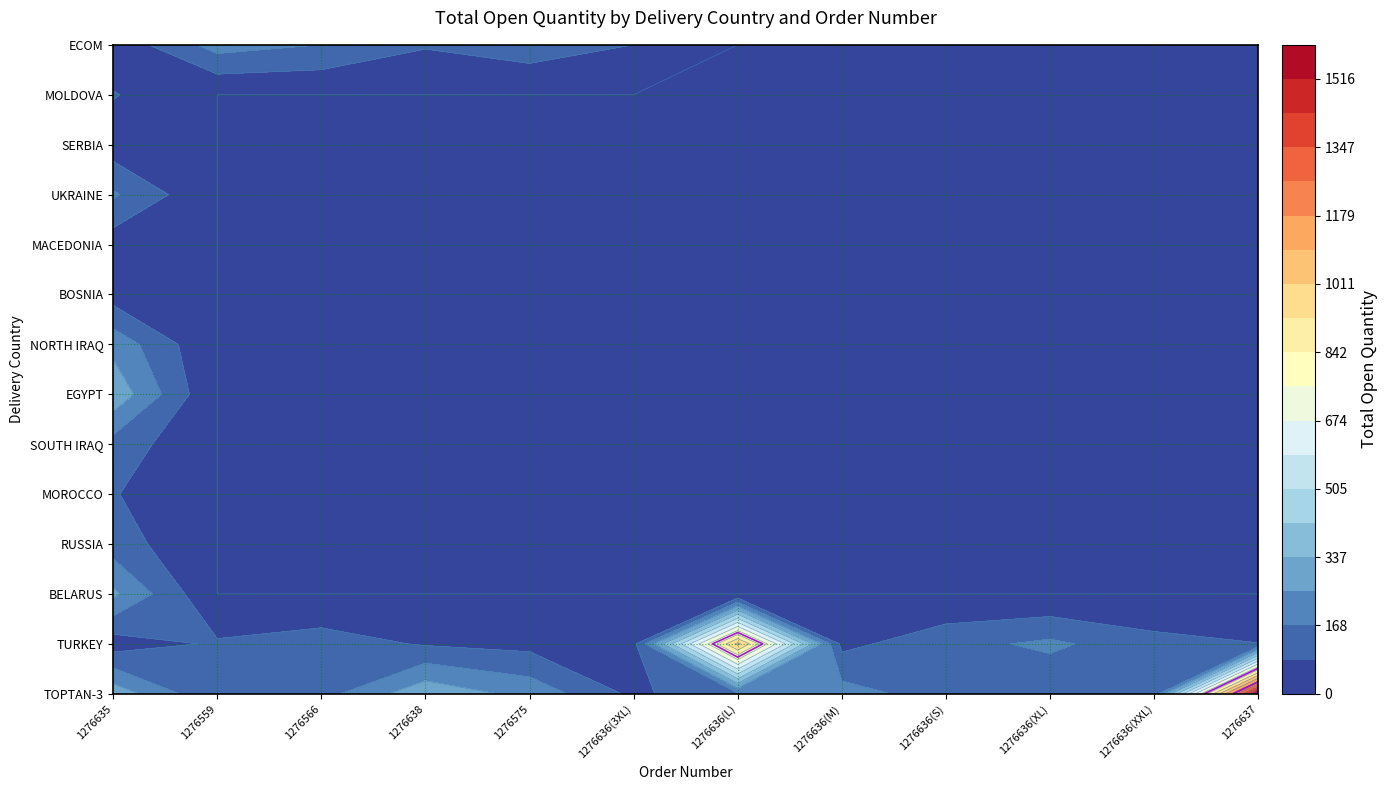

The TOPTAN-3 series shows 225 at 1276575. True or false?

True